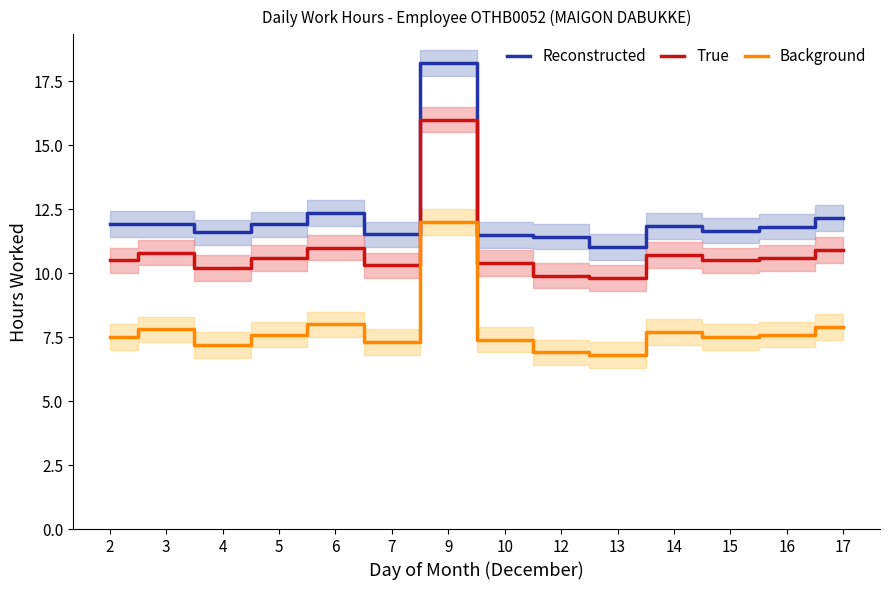

What is the average value of the Reconstructed series?

12.2